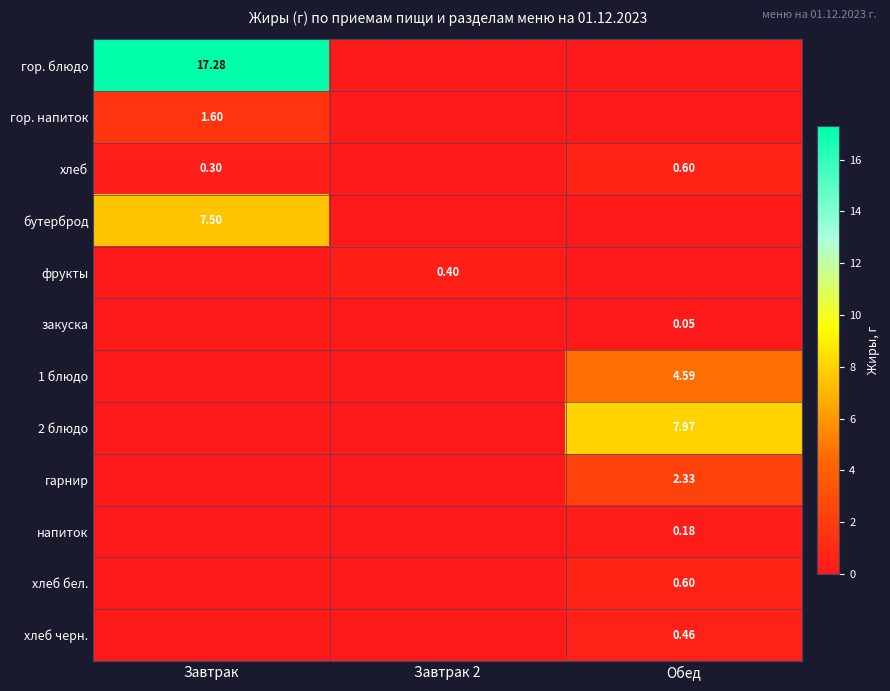

Which series has the largest total across all categories?

гор. блюдо